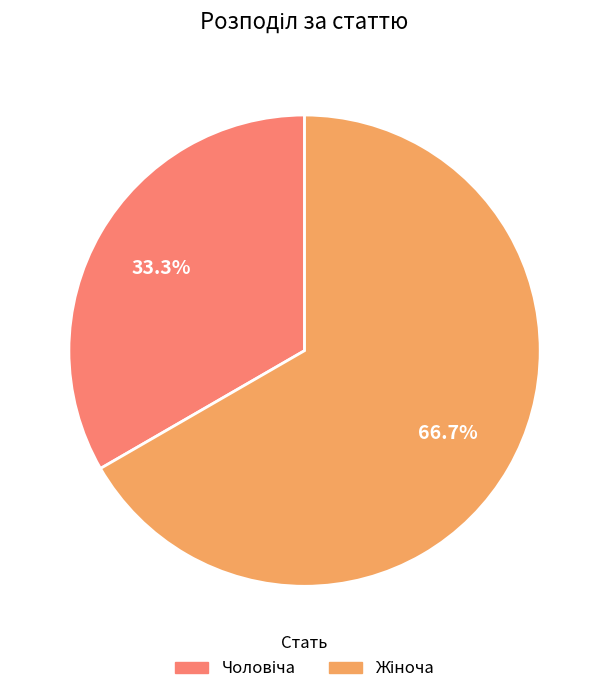

Count the number of slices in the pie.

2